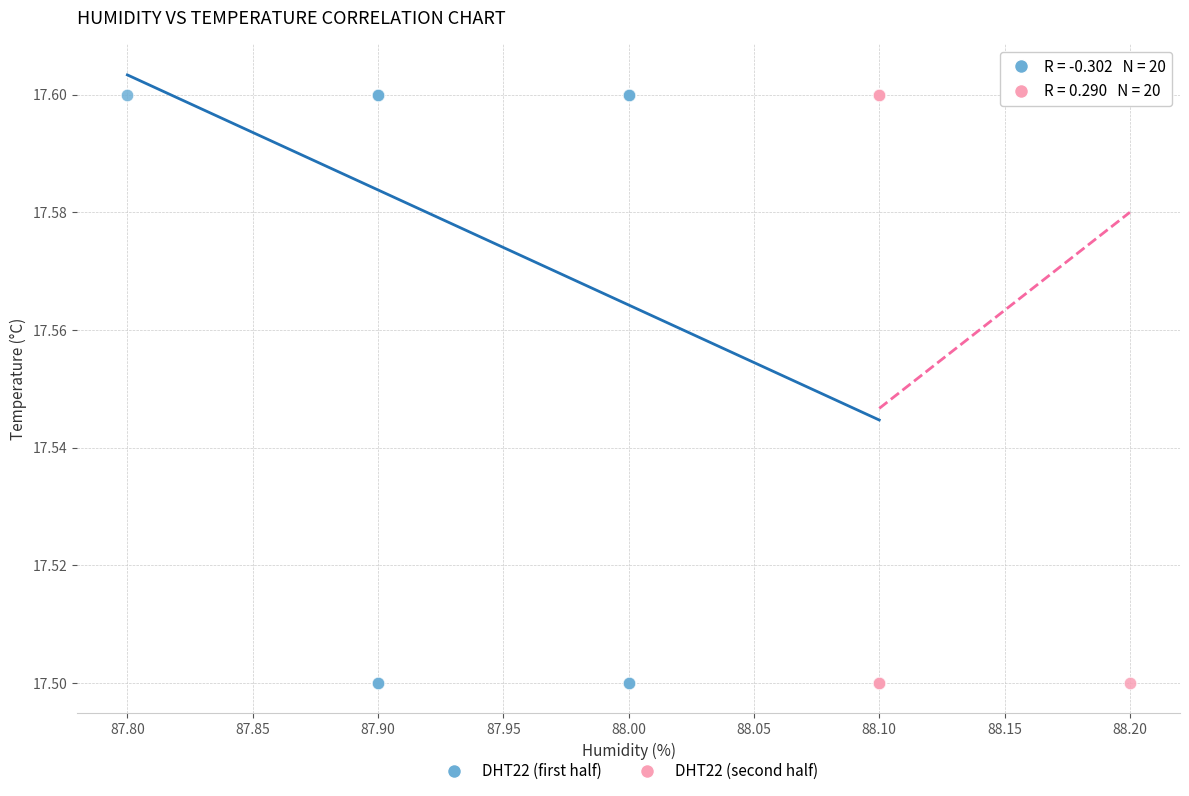

What are all the series names shown in the legend?

DHT22 (first half), DHT22 (second half)